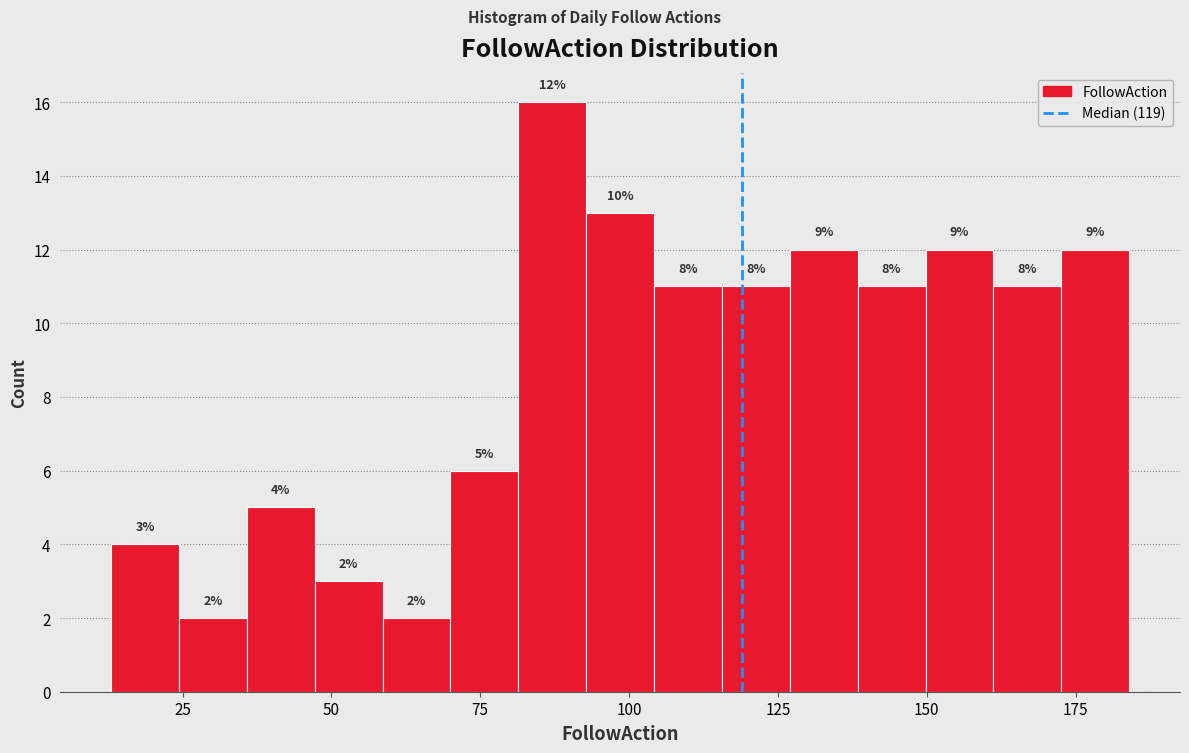

Around what value on the x-axis is the tallest bar? Give the approximate position of its centre, as read against the axis.

85